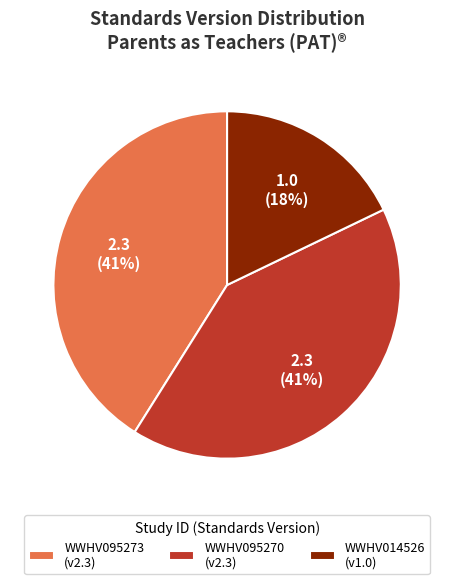

To the nearest percent, what portion does WWHV014526 represent?

18%